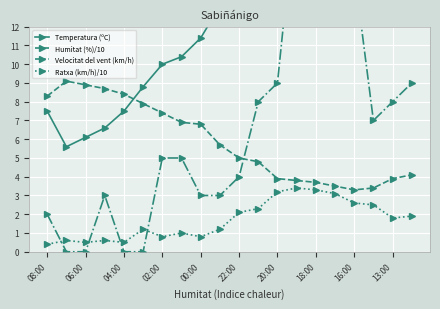

In Temperatura (ºC), how many points are higher than both neighbors (excluding endpoints)?

1